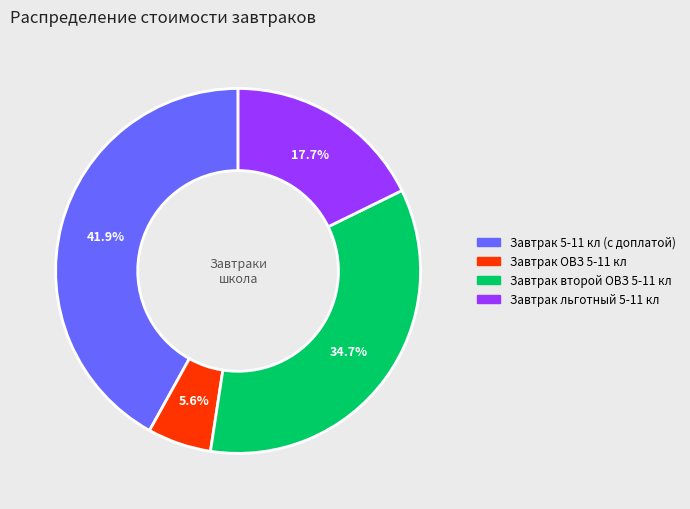

Is there any slice that represents more than half of the pie?

No